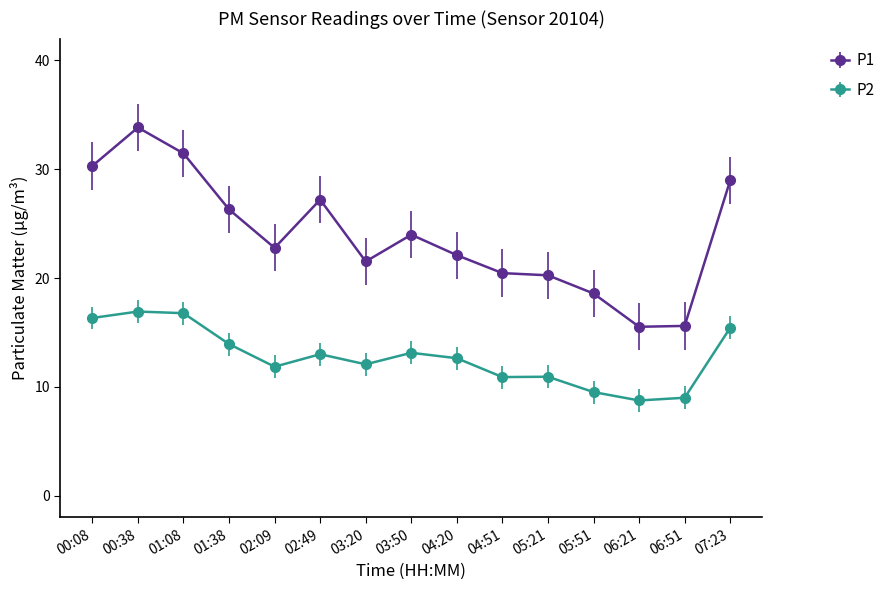

Where is the first local minimum for P1?

02:09